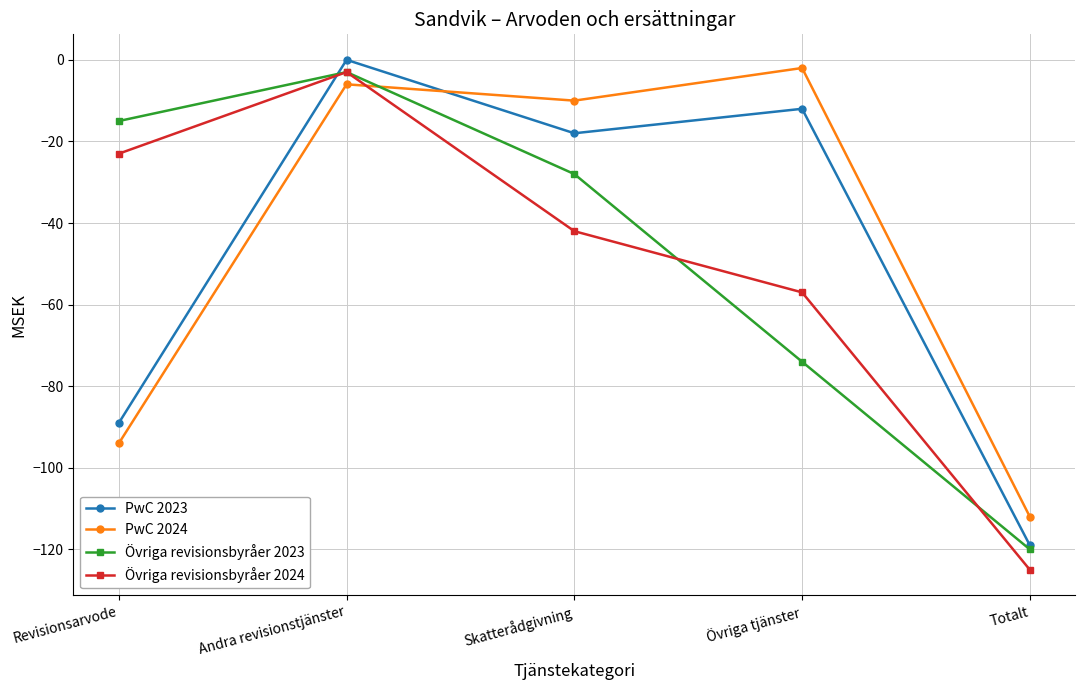

True or false: PwC 2024 has a value of -18 at Skatterådgivning.

False